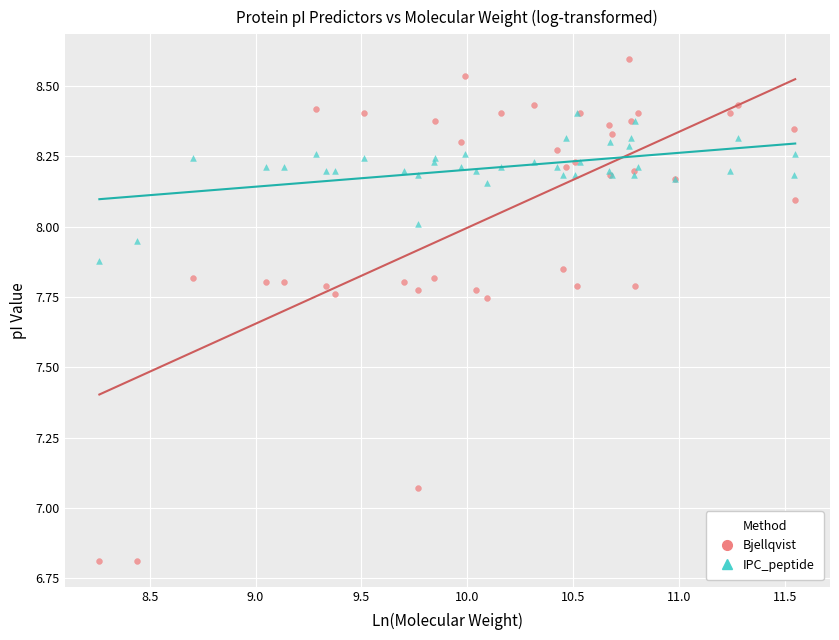

What are all the series names shown in the legend?

Bjellqvist, IPC_peptide